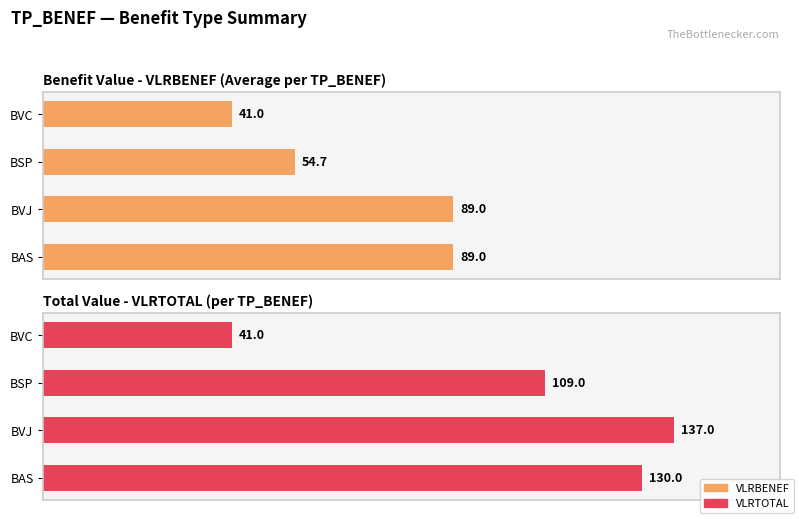

List the series in order of their overall mean, lowest first.

VLRBENEF, VLRTOTAL